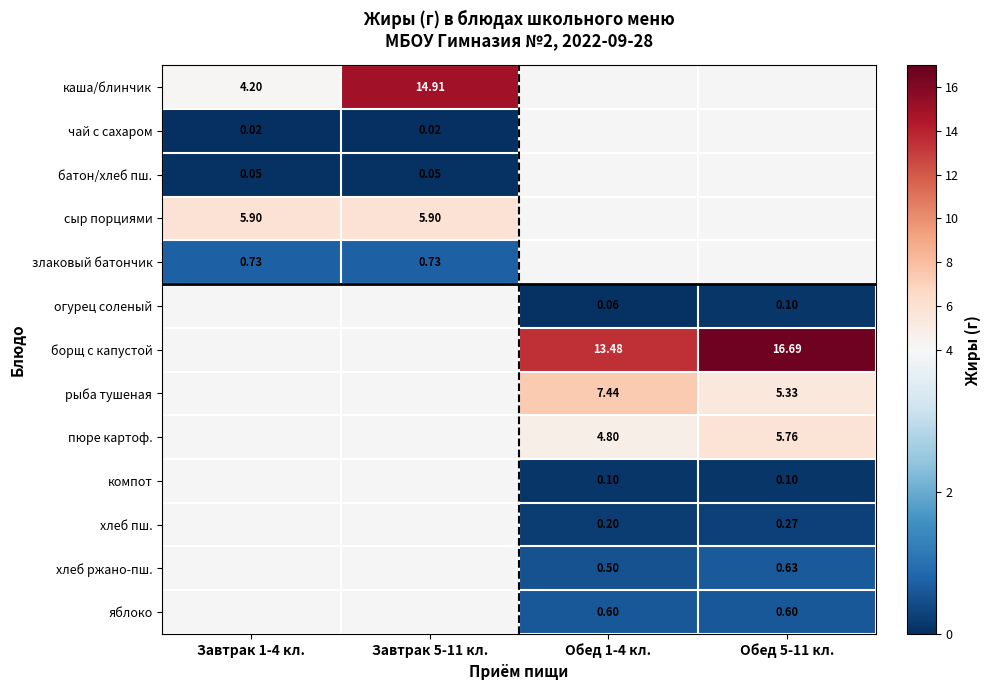

Is the value of чай с сахаром at Обед 1-4 кл. greater than the value of хлеб пш. at Обед 5-11 кл.?

No